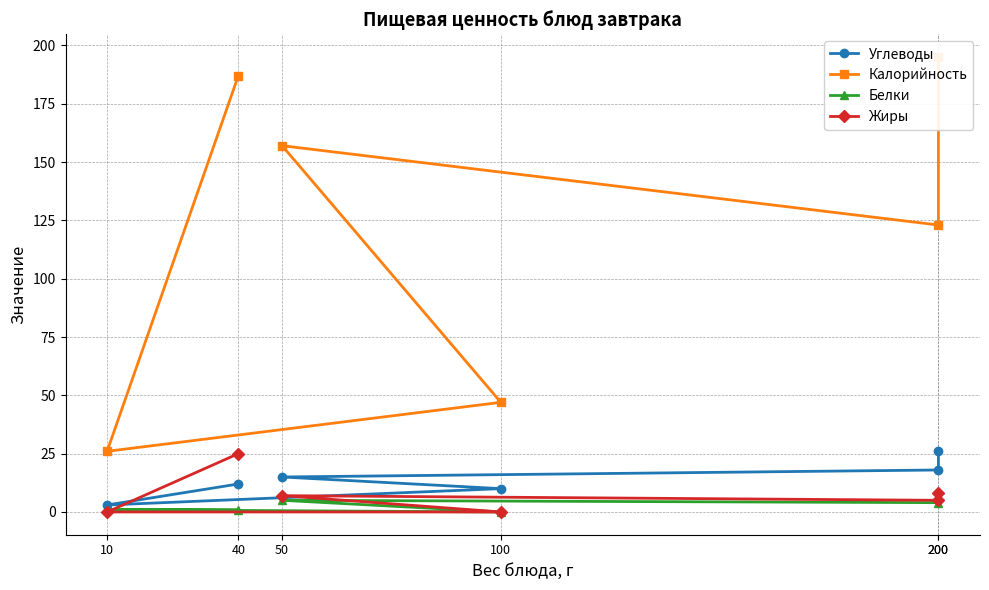

True or false: Белки has more than 2 interior local peaks.

False